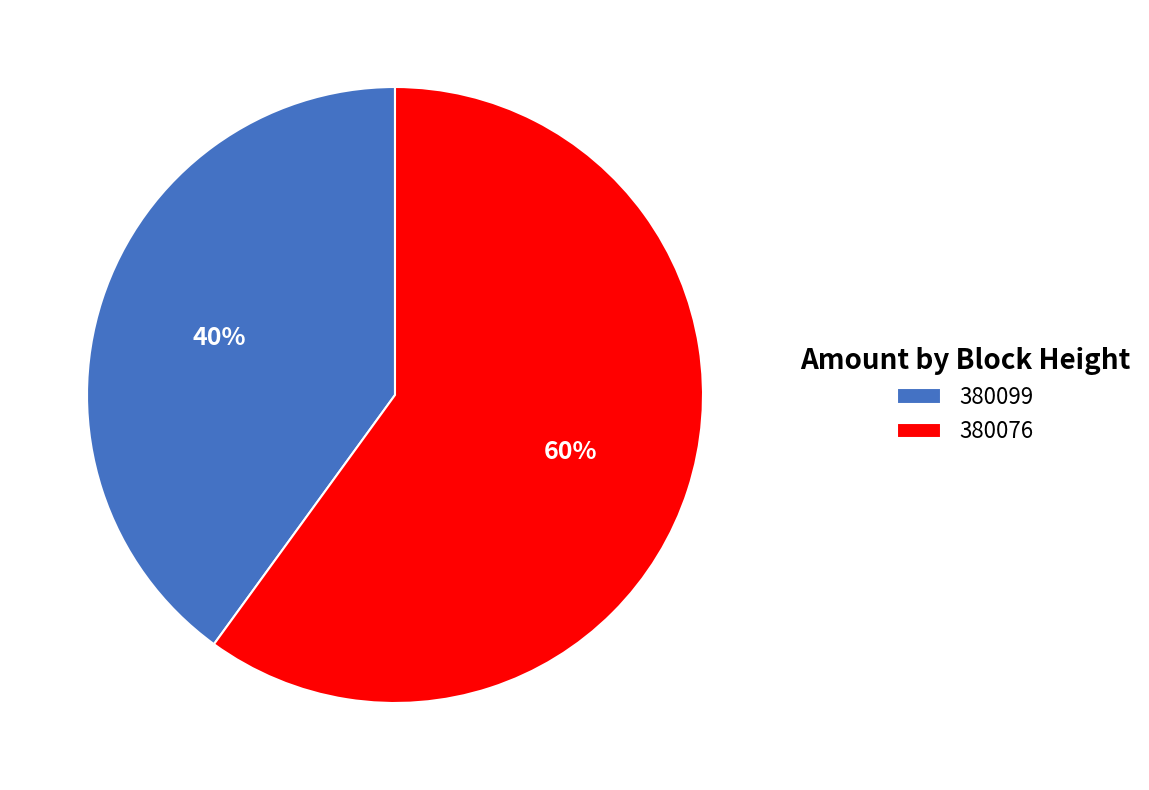

Approximately how many times larger is the value at 380076 compared to 380099?

1.5